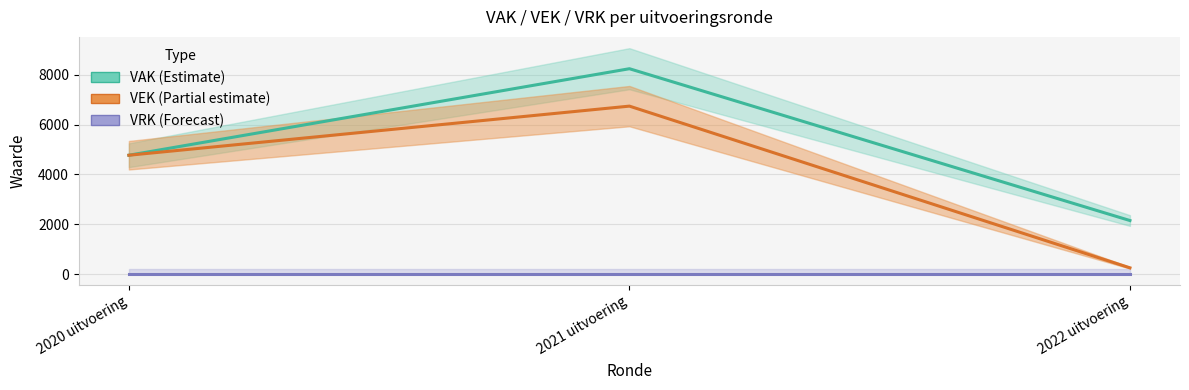

Which series has the largest total across all categories?

VAK (Estimate)